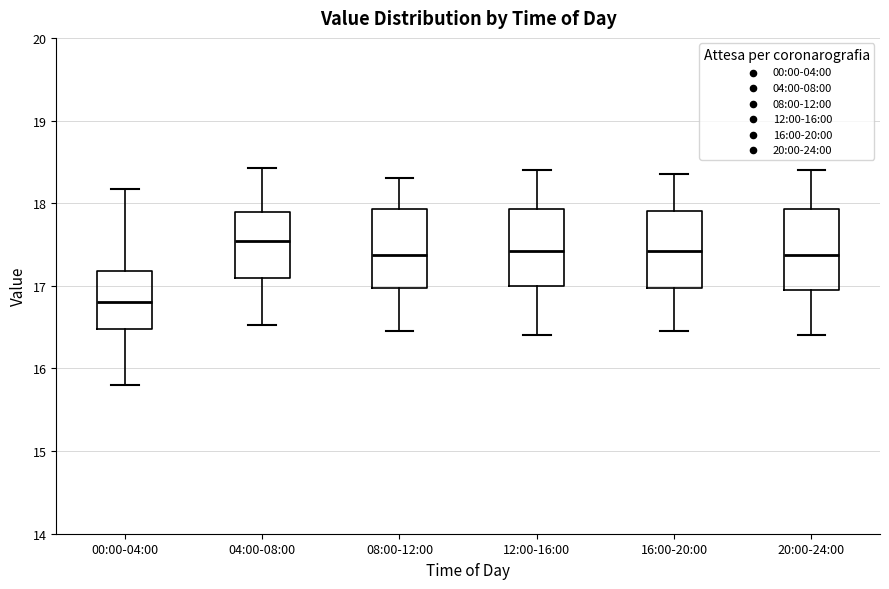

Where does the lower whisker of the box for 20:00-24:00 end on the y-axis? The values are not printed on the chart, so give them approximately, as read against the axis.

16.4